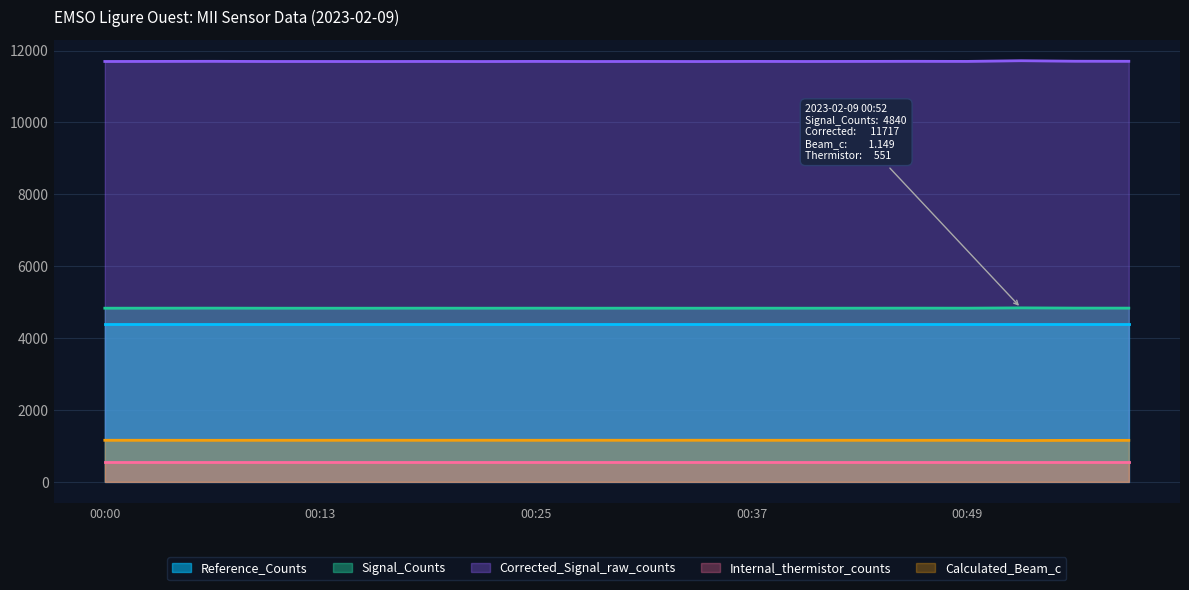

Which label corresponds to the largest value in the chart?

00:52